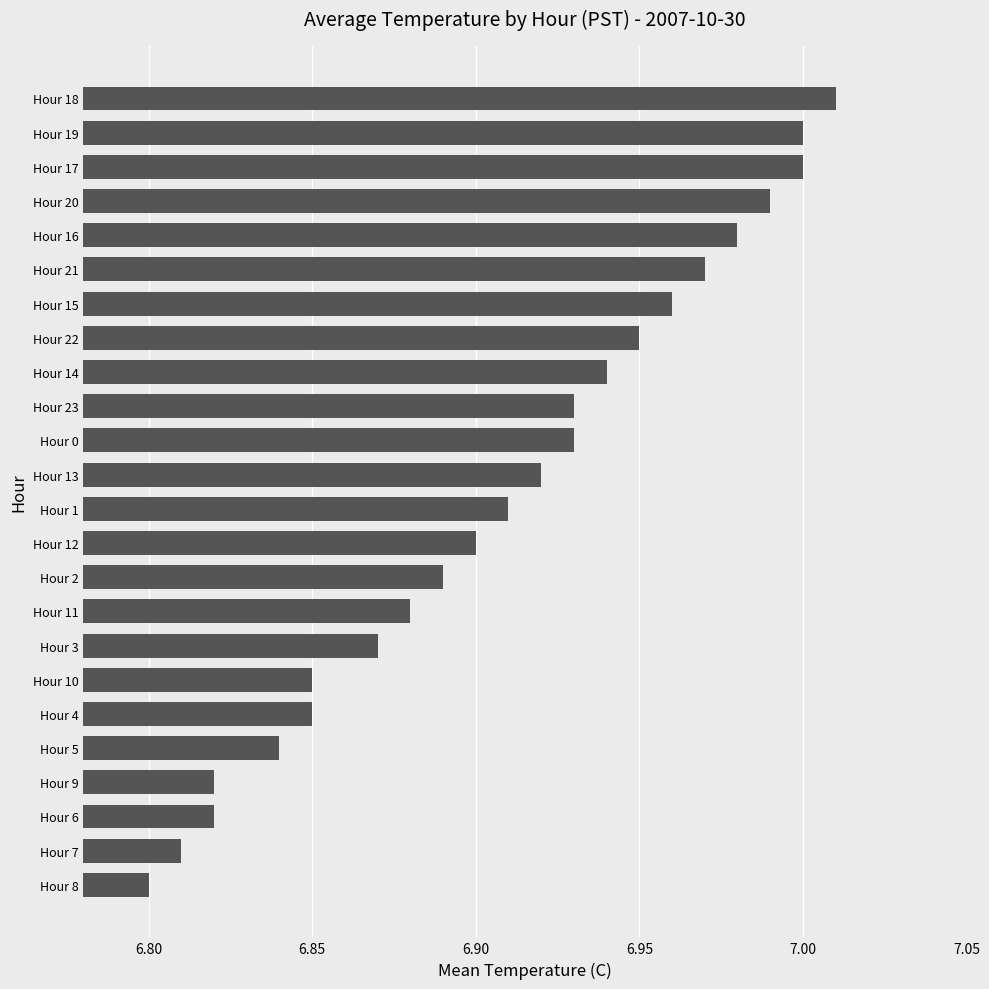

Which label corresponds to the largest value in the chart?

Hour 18